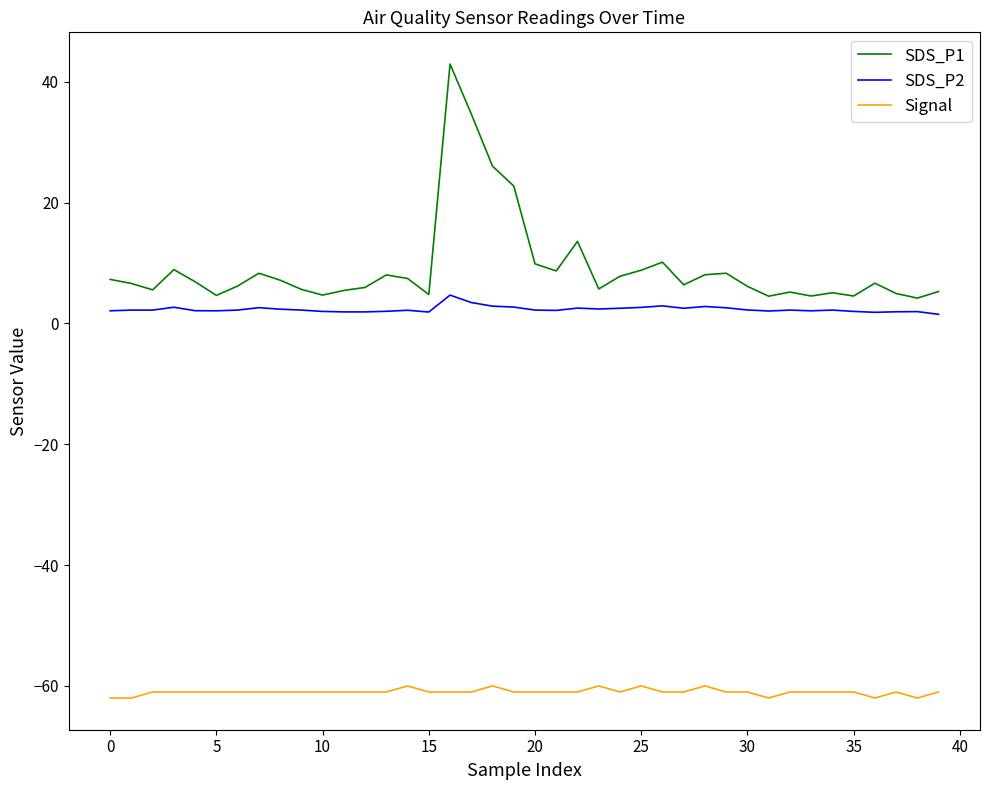

What is the difference between the maximum and minimum values in the SDS_P1 series?

38.7